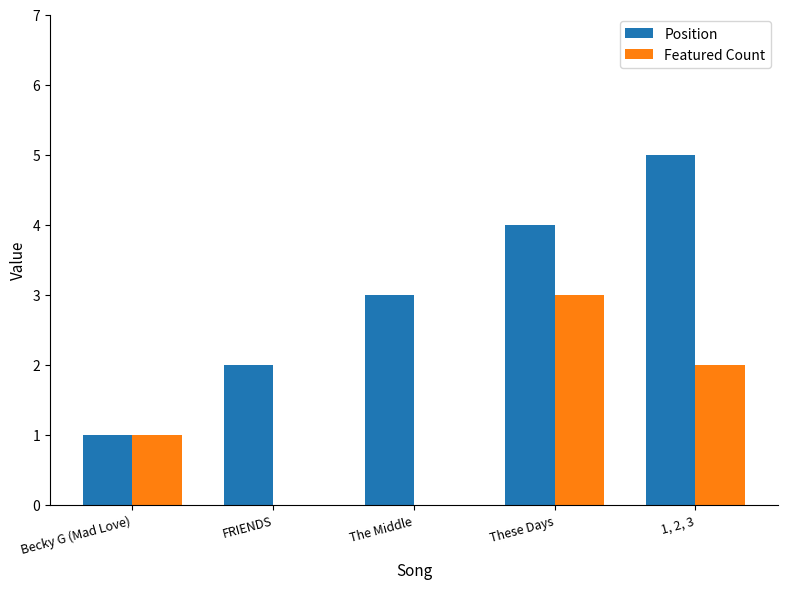

Count the Position values in the range 2 to 4.

3